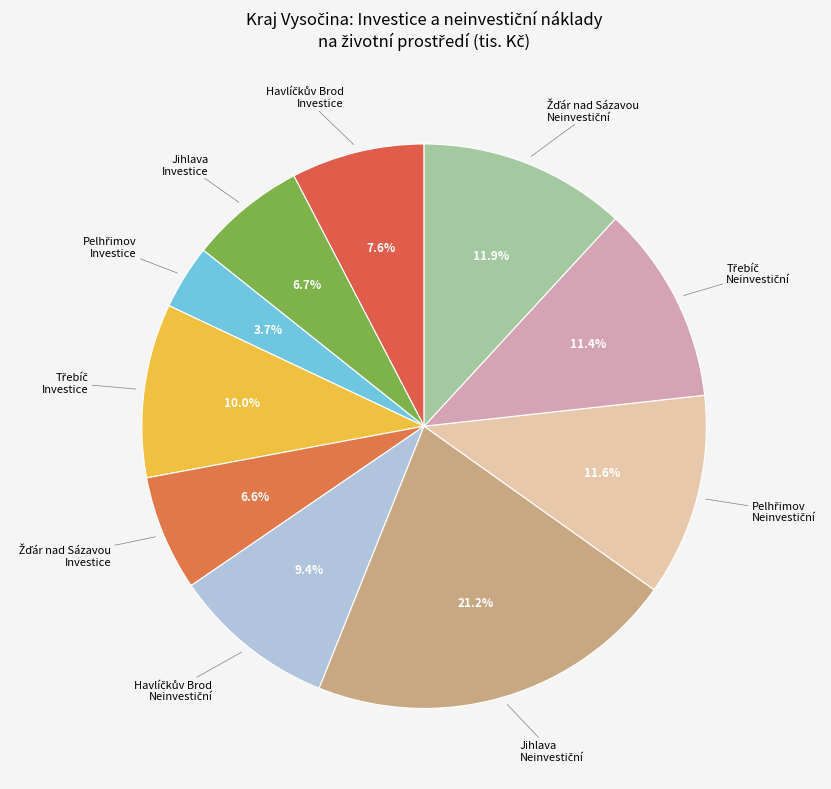

Is there a majority slice in this chart?

No